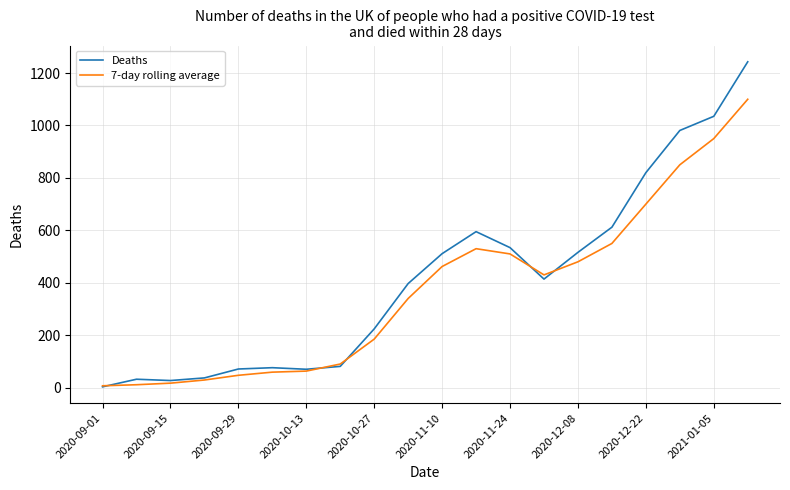

What is the minimum value shown in the chart?

3